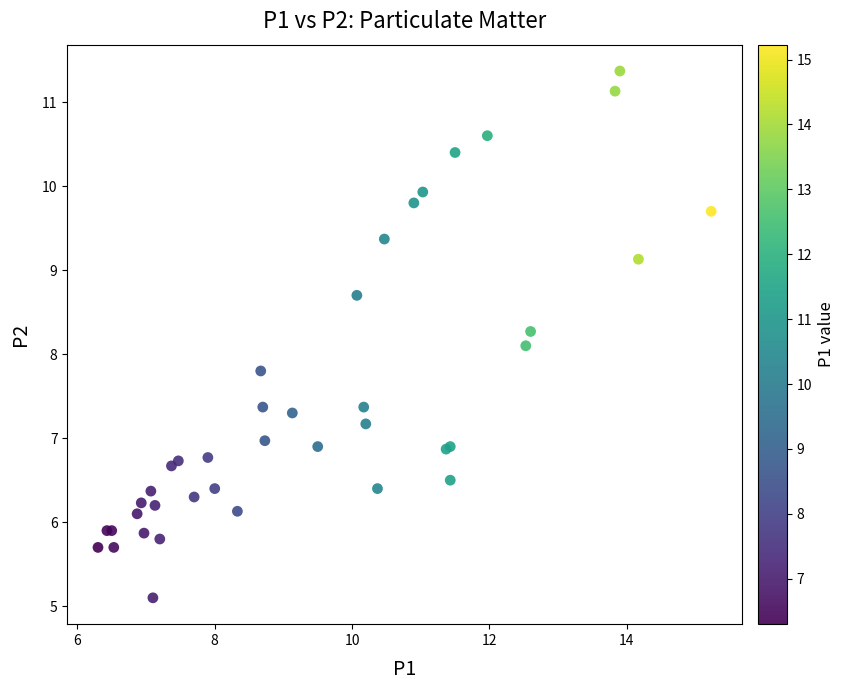

What Y value in the scatter plot is closest to 8?

8.1